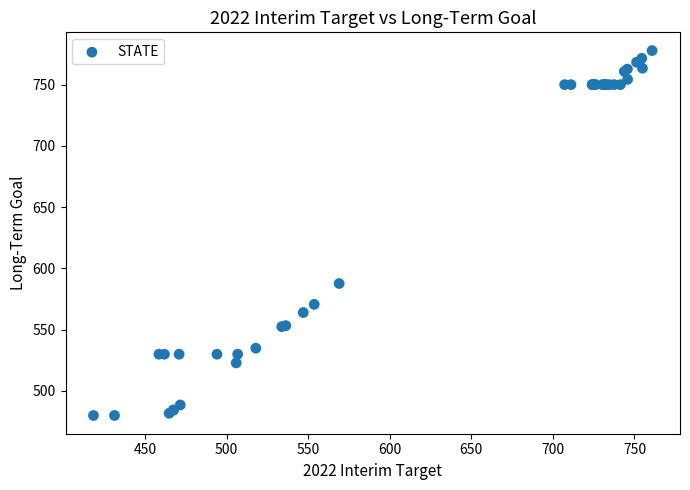

What Y value in the scatter plot is closest to 628?

587.7